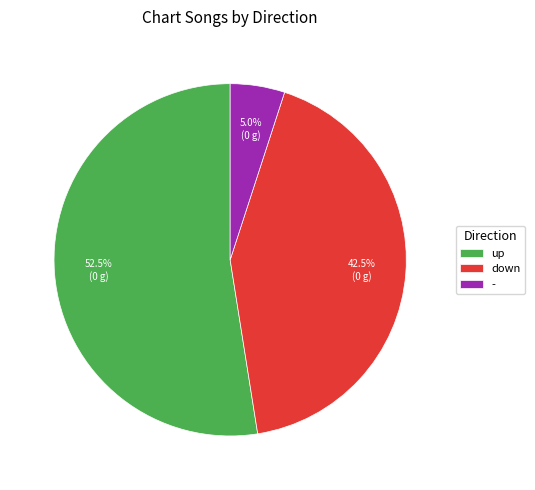

Which has a higher value, down or up?

up